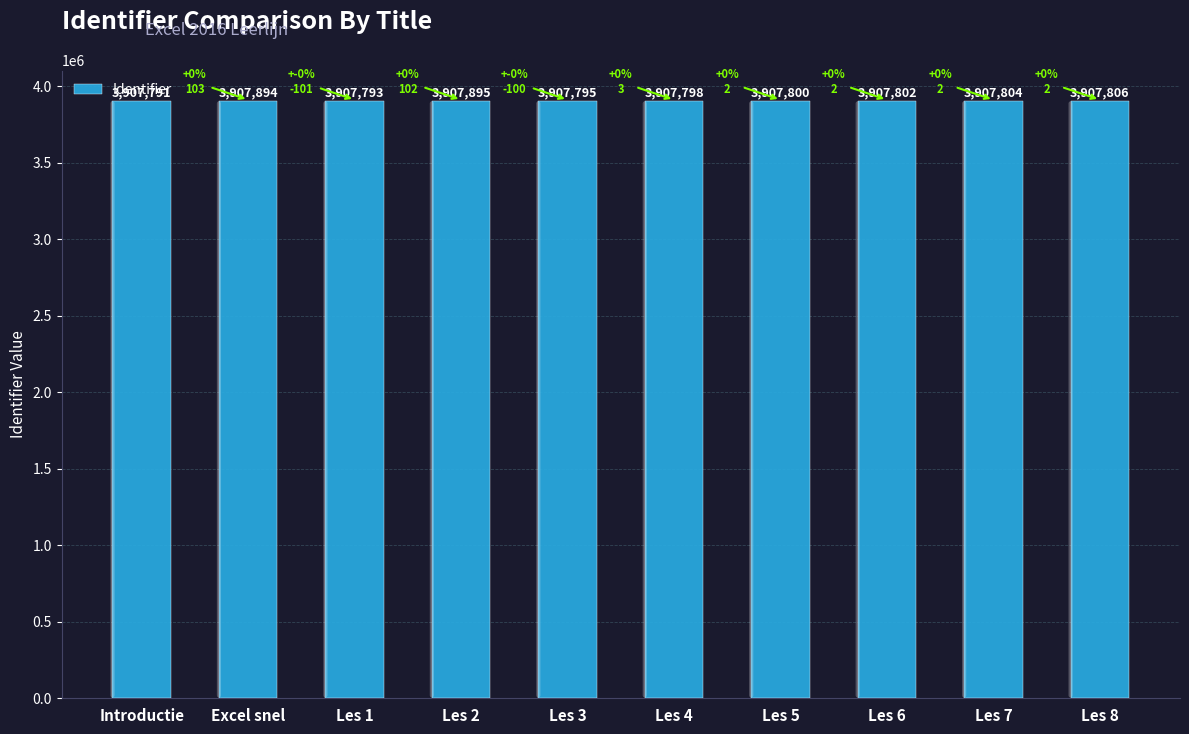

True or false: the data shows 7023283 at Les 1.

False